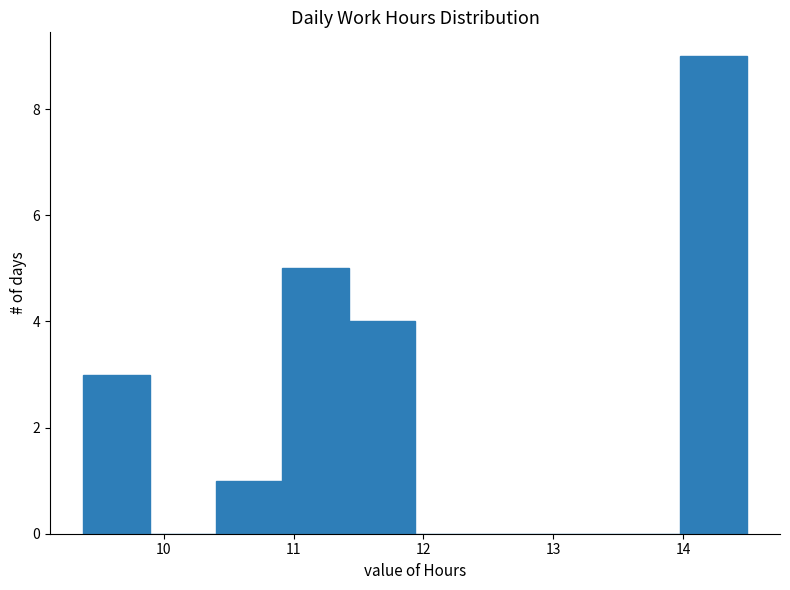

Reading left to right, transcribe this chart: for each bar, give the range it covers on the x-axis and its height. Neither the bar edges nor the heights are printed on the chart, so give them approximately, as read against the axes.

9.4 to 9.9: 3
9.9 to 10.4: 0
10.4 to 10.9: 1
10.9 to 11.4: 5
11.4 to 11.9: 4
11.9 to 12.4: 0
12.4 to 13.0: 0
13.0 to 13.5: 0
13.5 to 14.0: 0
14.0 to 14.5: 9